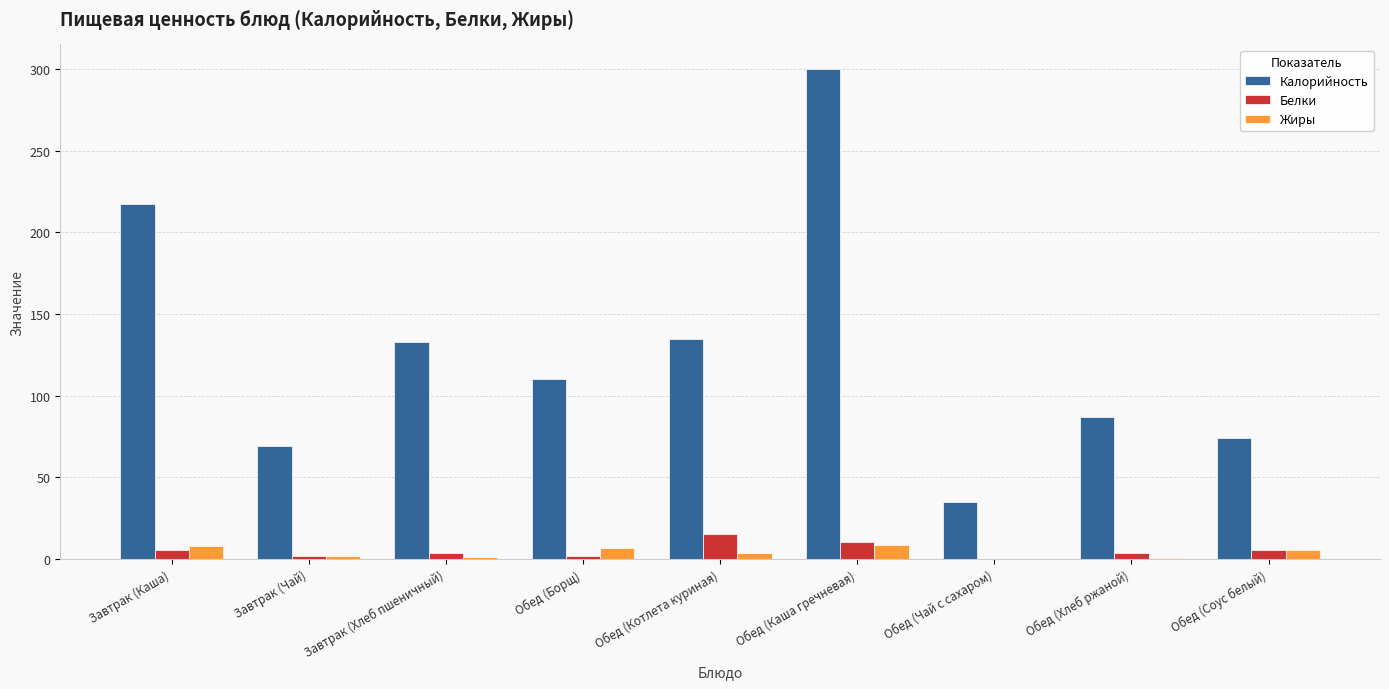

Between Завтрак (Каша) and Завтрак (Хлеб пшеничный), which series saw the biggest shift?

Калорийность